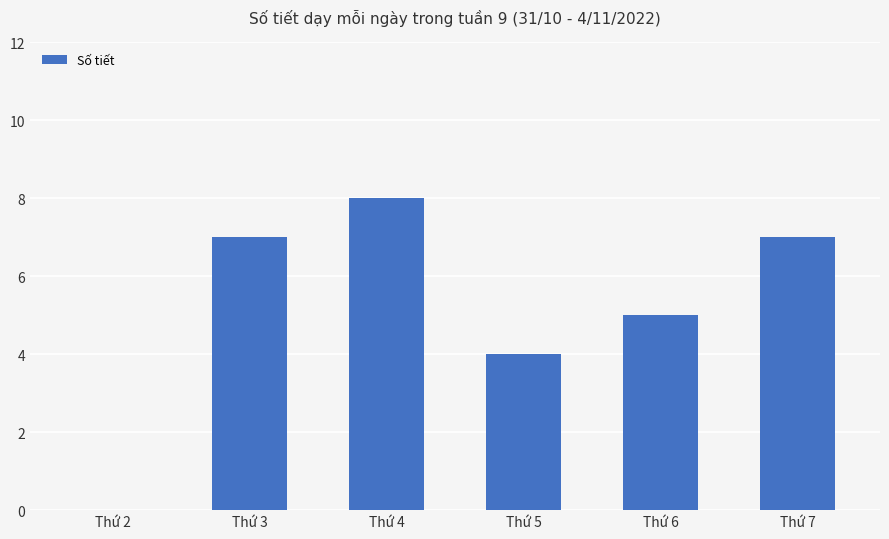

What is the change in value from Thứ 3 to Thứ 4?

+1